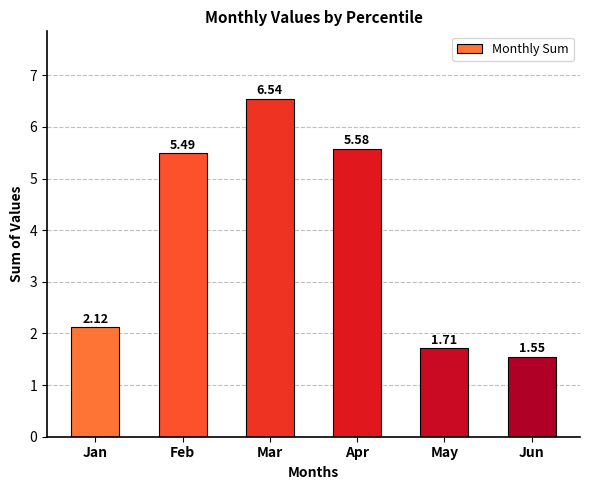

Which label corresponds to the largest value in the chart?

Mar